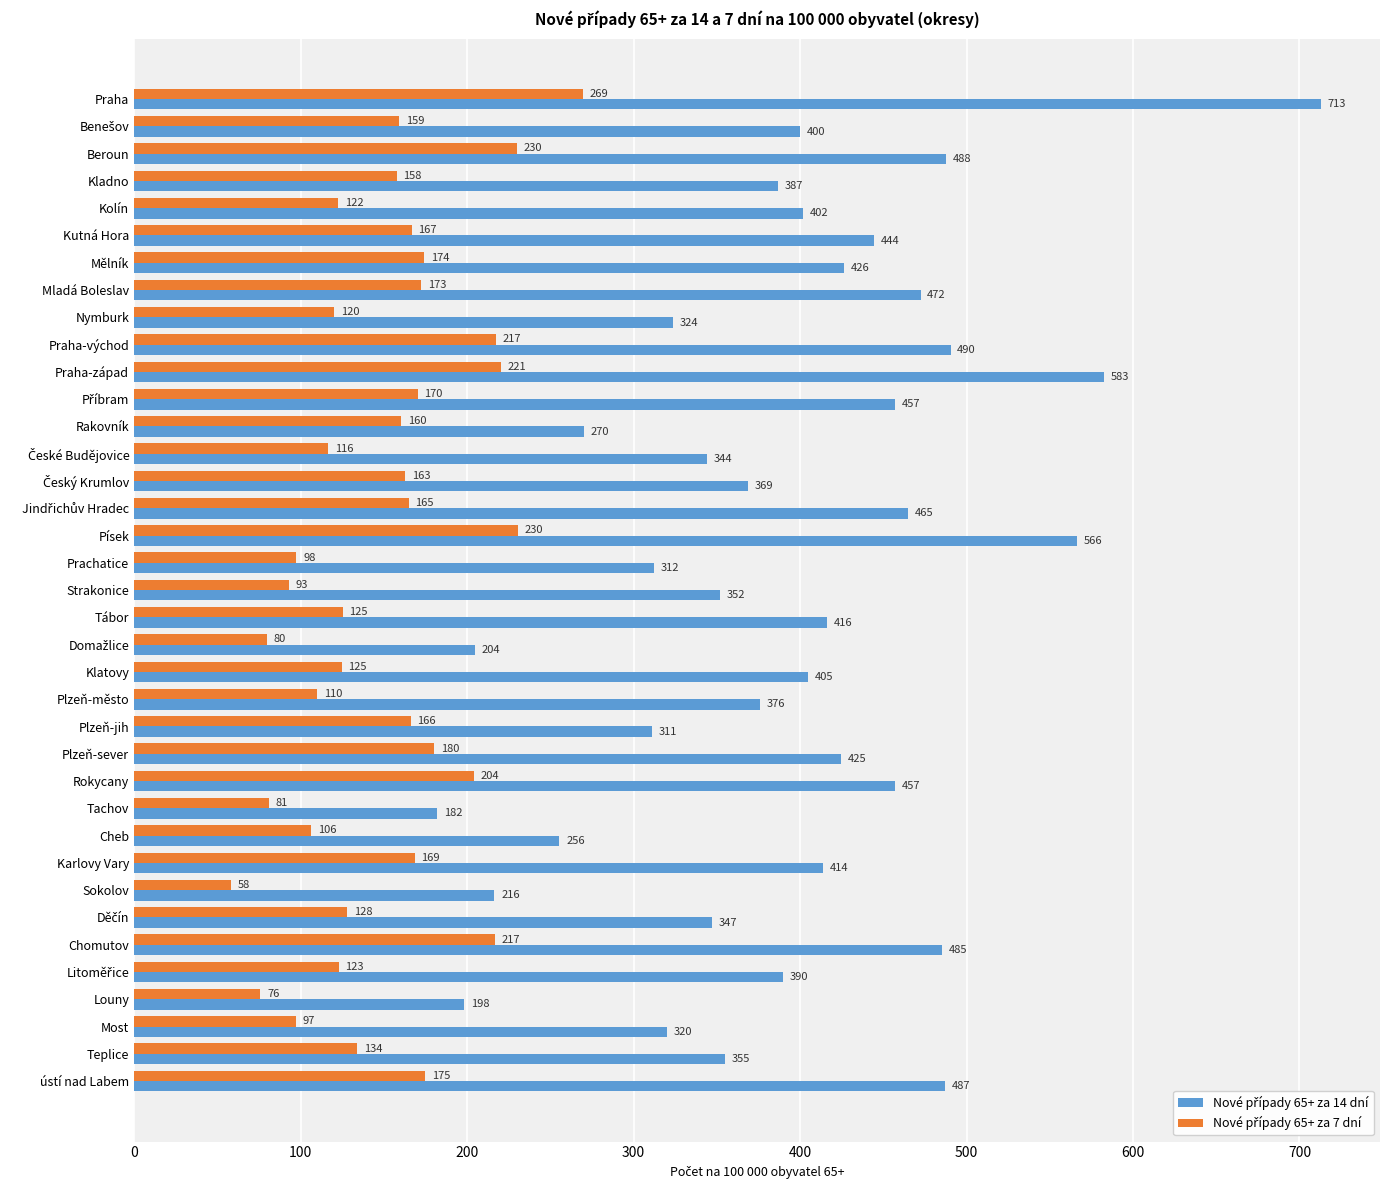

At how many categories does at least one series exceed 179?

37